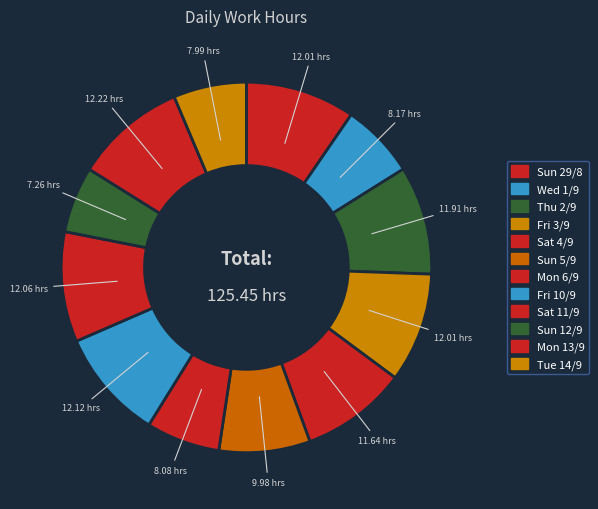

Which category has the biggest portion of the pie?

Mon 13/9